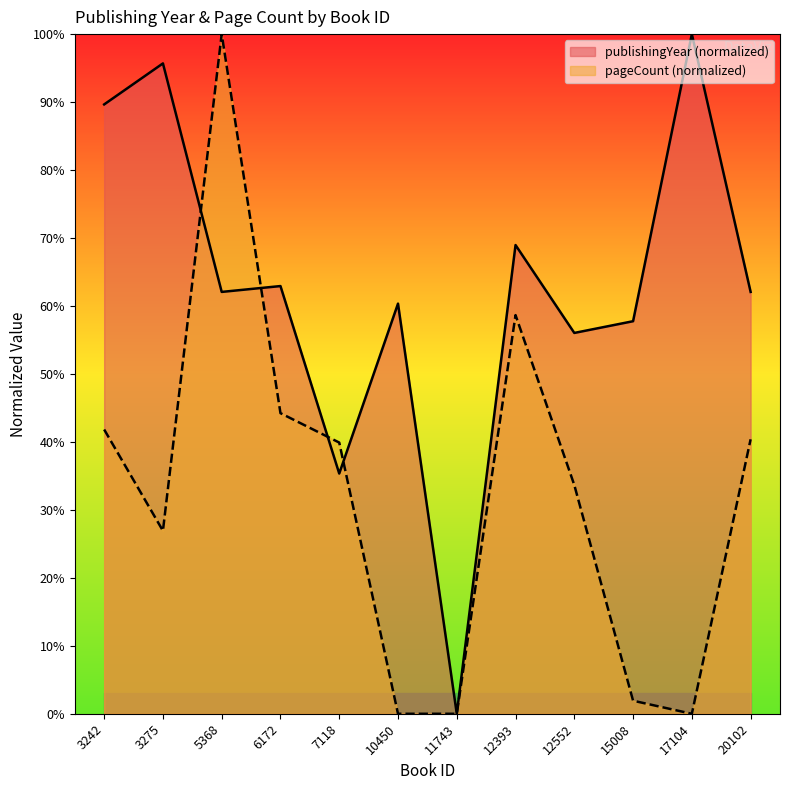

What is the value of the 2nd point from the left?

95.7